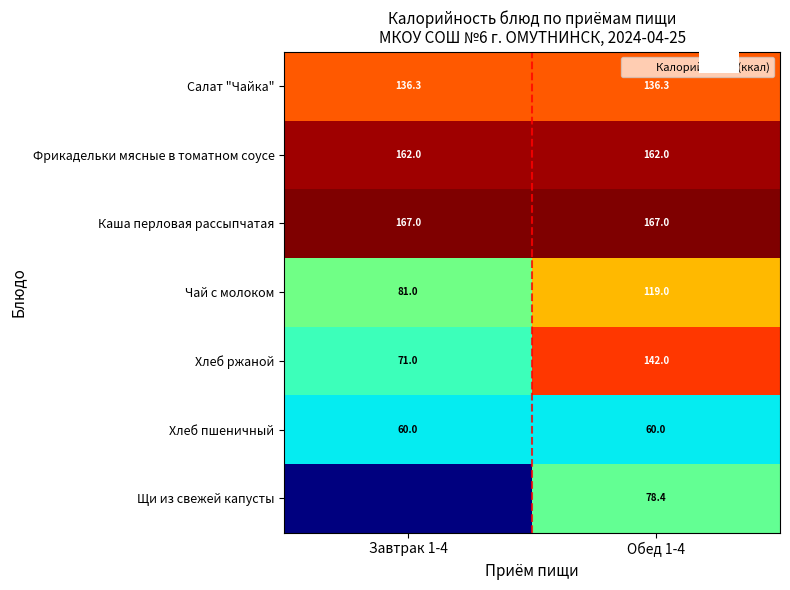

At which label does Каша перловая рассыпчатая reach its peak?

Завтрак 1-4